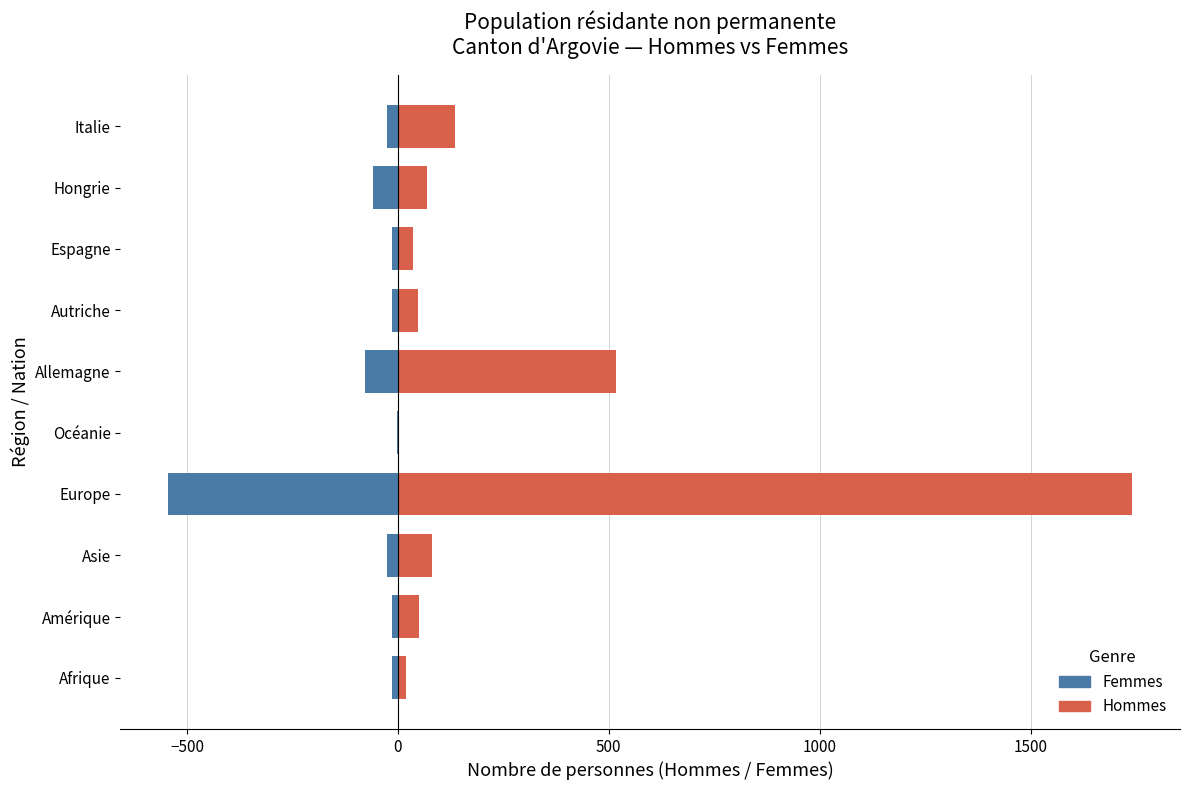

How many values in the Hommes series are below 68?

5